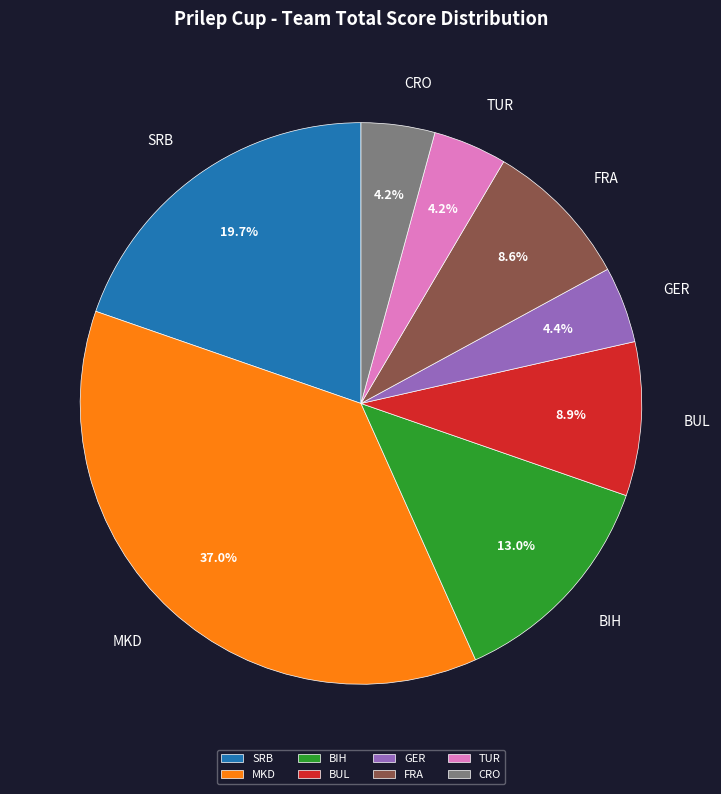

What percentage is the MKD slice, to the nearest percent?

37%